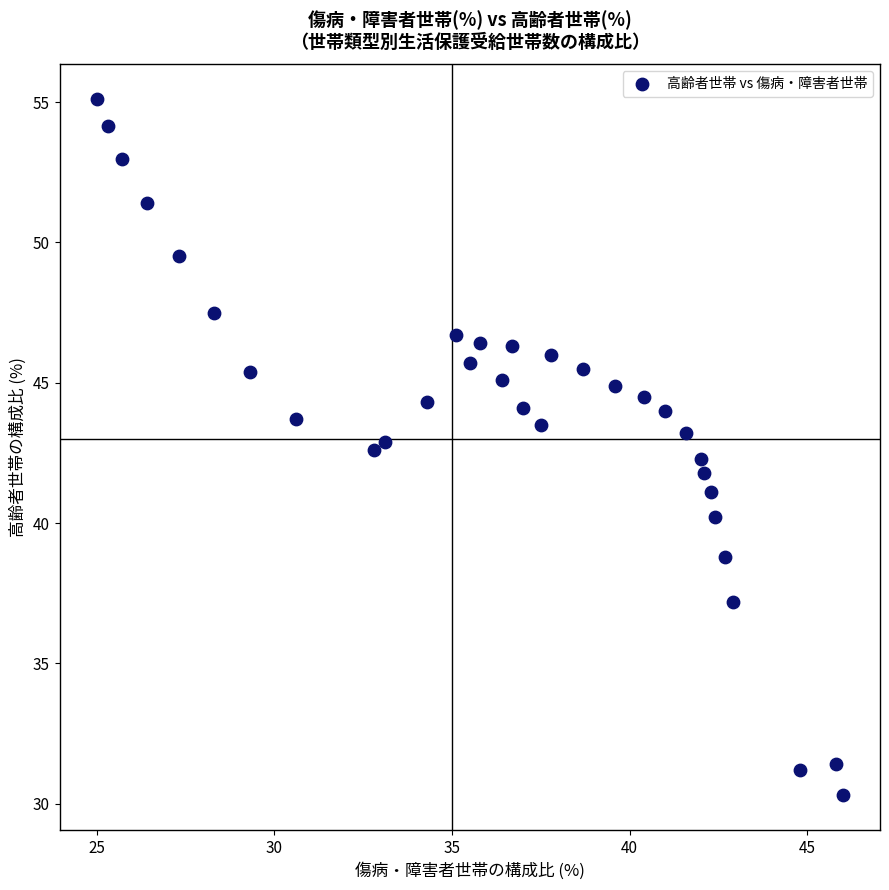

What is the range of X values (max minus min)?

21.0